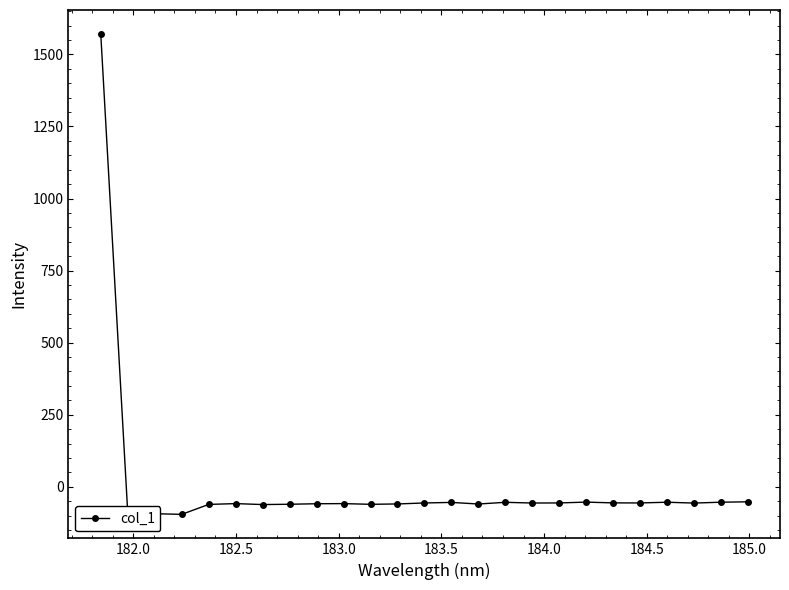

What is the value of the 14th point from the left?

-54.3